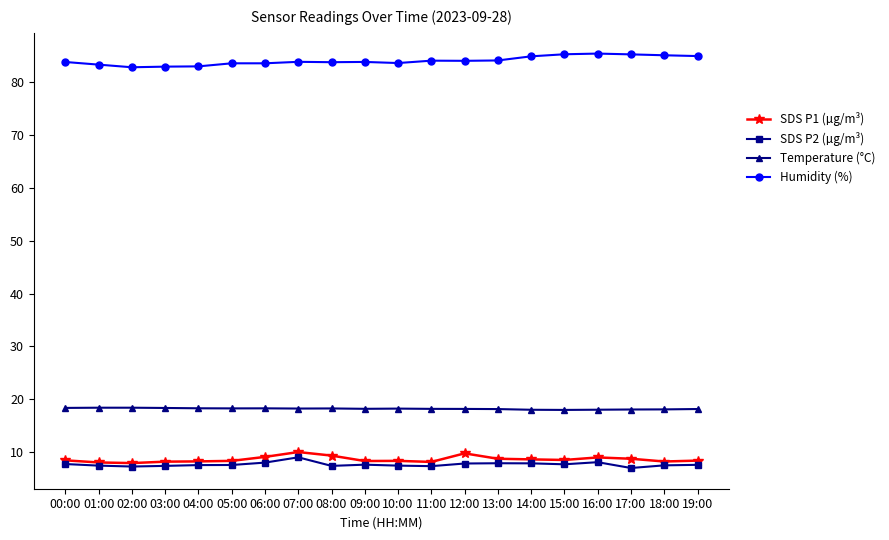

Is the value of Humidity (%) at 05:00 greater than the value of SDS P1 (µg/m³) at 10:00?

Yes